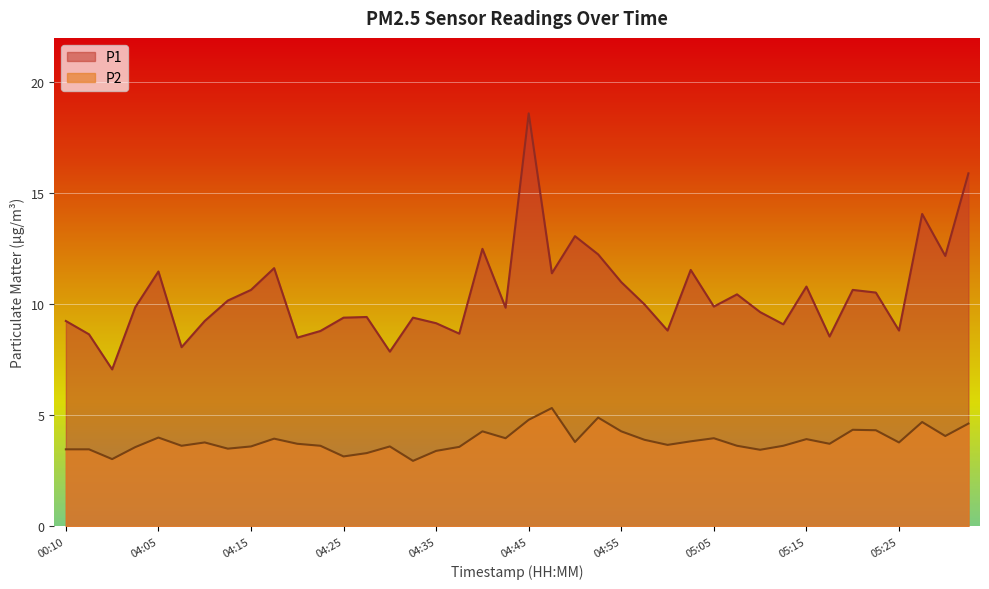

What is the sum of the P2 values at 04:08 and 04:23?

7.3